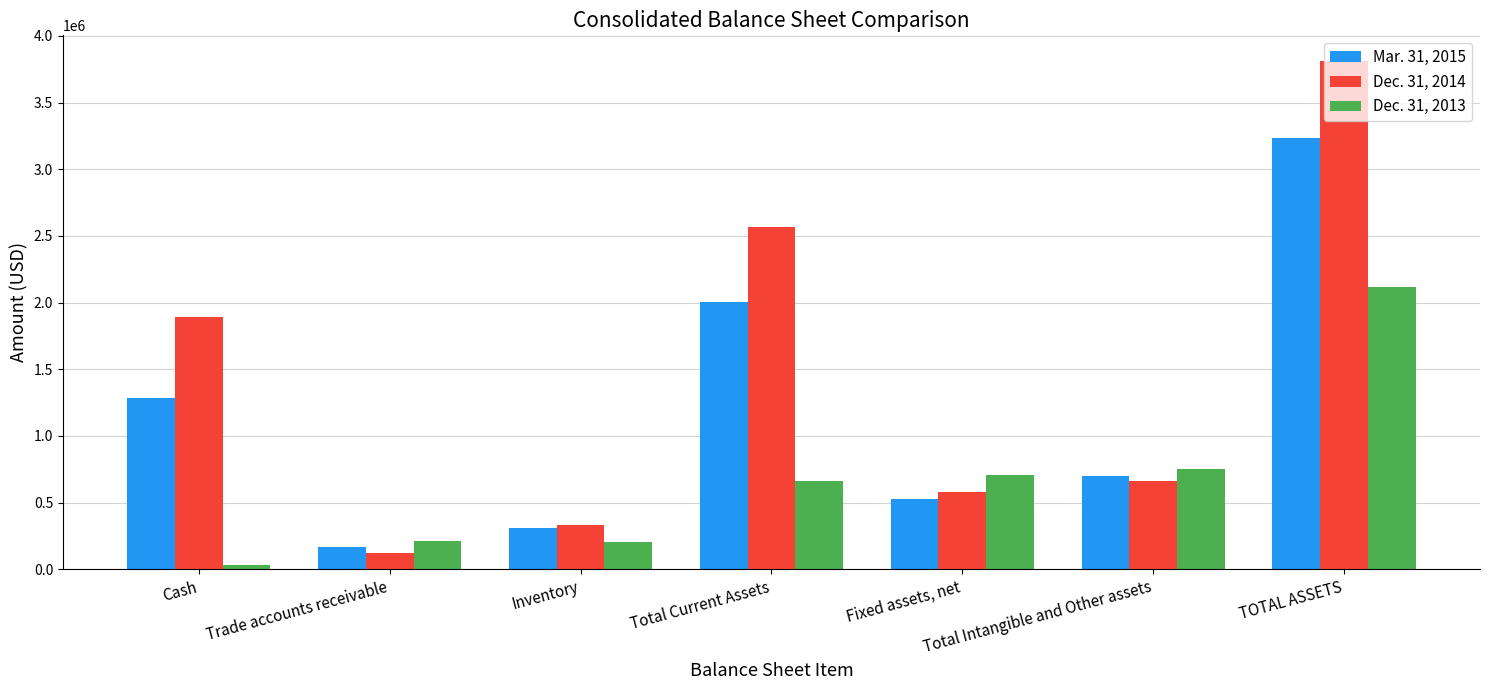

Rank the series by their maximum value, from lowest to highest.

Dec. 31, 2013, Mar. 31, 2015, Dec. 31, 2014